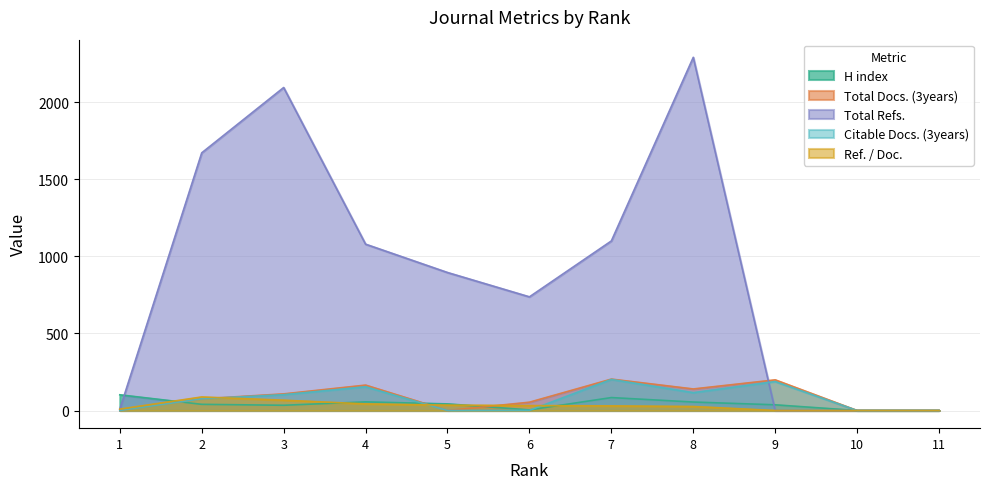

At 1, list the series in order from smallest to largest.

Citable Docs. (3years), Total Docs. (3years), Total Refs., Ref. / Doc., H index